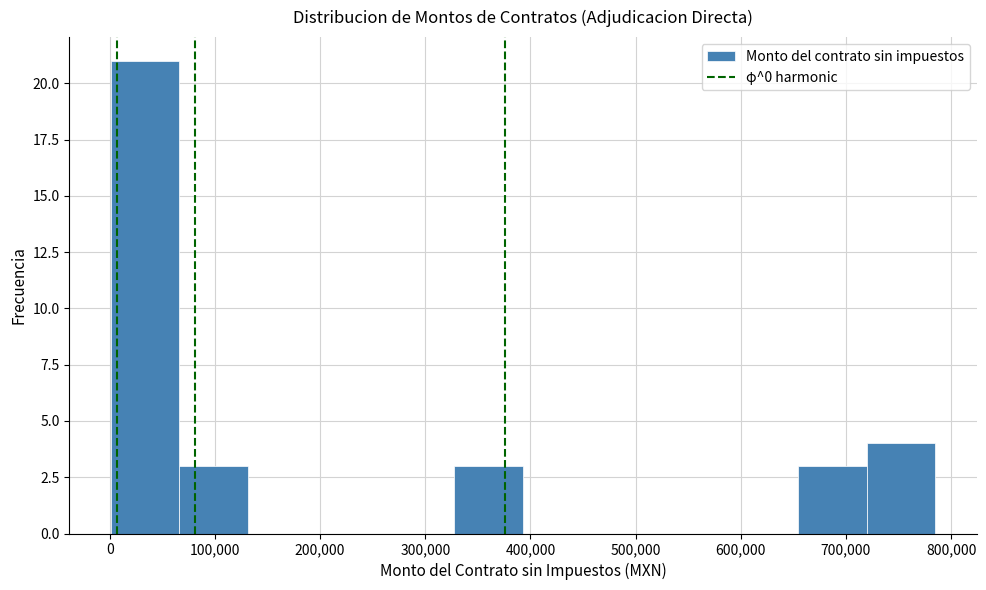

What is the height of the bar covering 70000 to 130000 on the x-axis? Neither the bar edges nor the heights are printed on the chart, so give them approximately, as read against the axes.

3